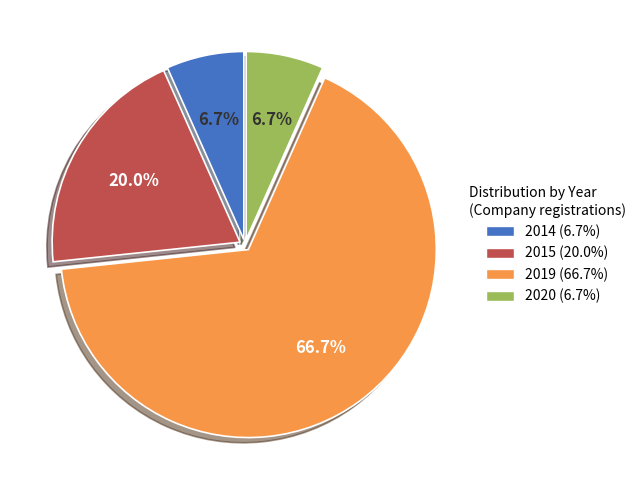

What is the ratio of the value at 2019 to the value at 2015?

3.3